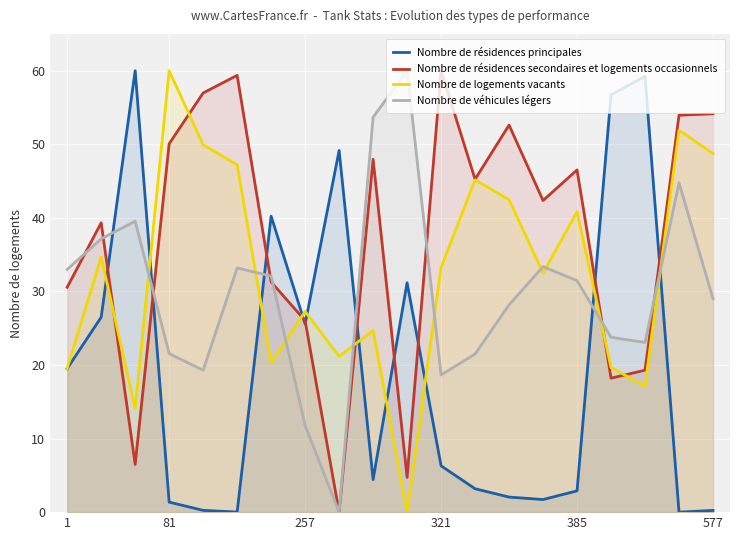

Is it true that Nombre de résidences secondaires et logements occasionnels equals 13.7 at 257?

False